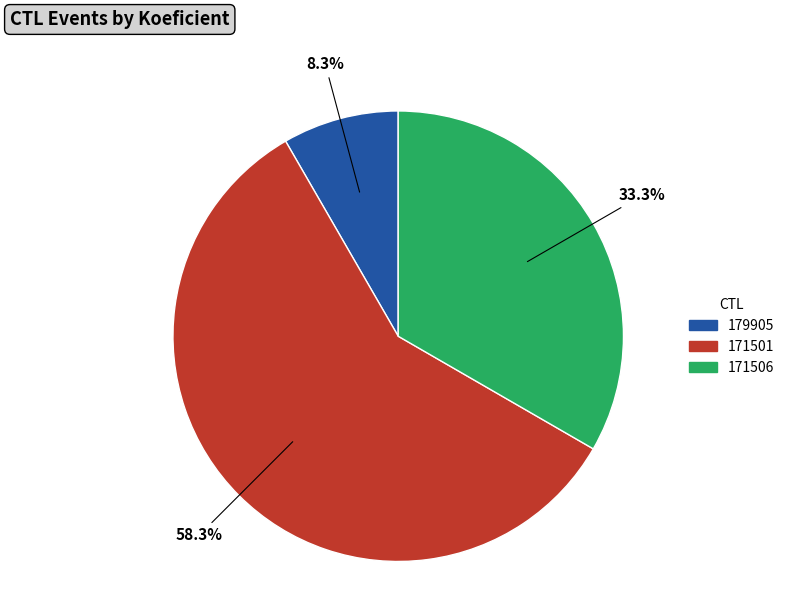

Is the sum of 179905 and 171501 greater than half?

Yes